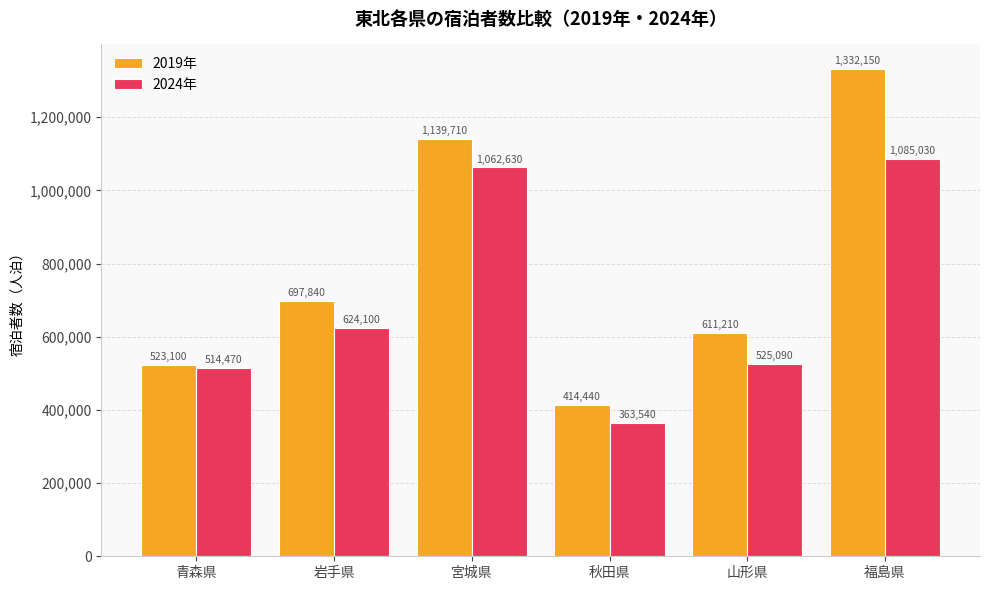

At 青森県, list the series in order from smallest to largest.

2024年, 2019年